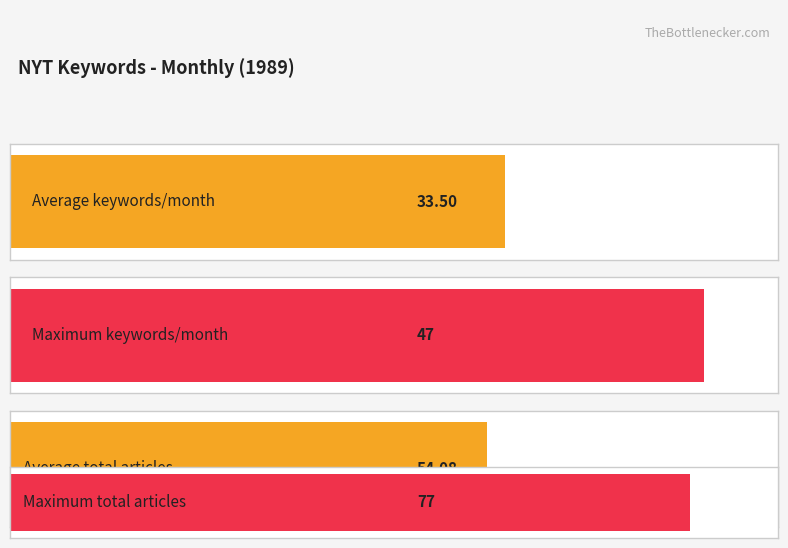

Are the bars grouped side by side (vs. stacked)?

Yes